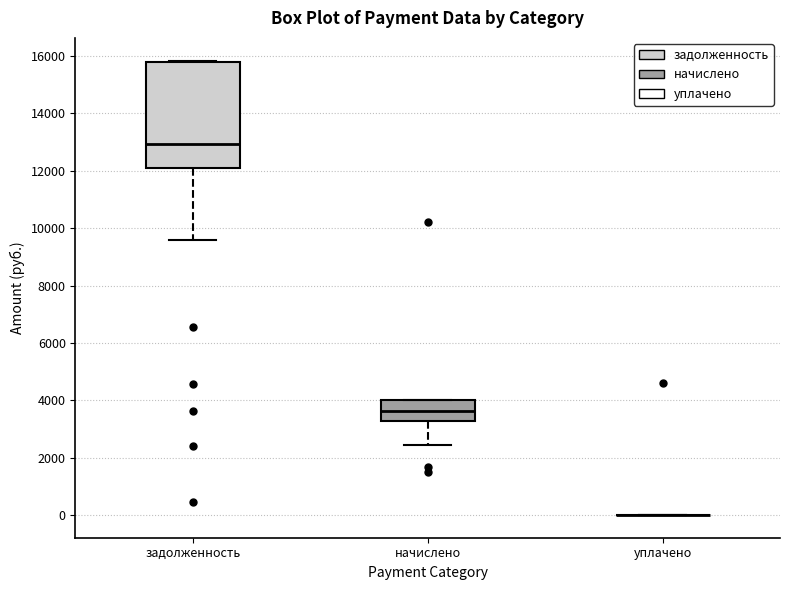

Reading left to right, read every box against the y-axis: the position of its median line, the range the box covers, and the ends of its whiskers. The values are not printed on the chart, so give them approximately, as read against the axis.

задолженность: median 13000, box 12200 to 15800, whiskers 9600 to 15800
начислено: median 3600, box 3200 to 4000, whiskers 2400 to 4000
уплачено: box collapsed to a line at 0, whiskers 0 to 0